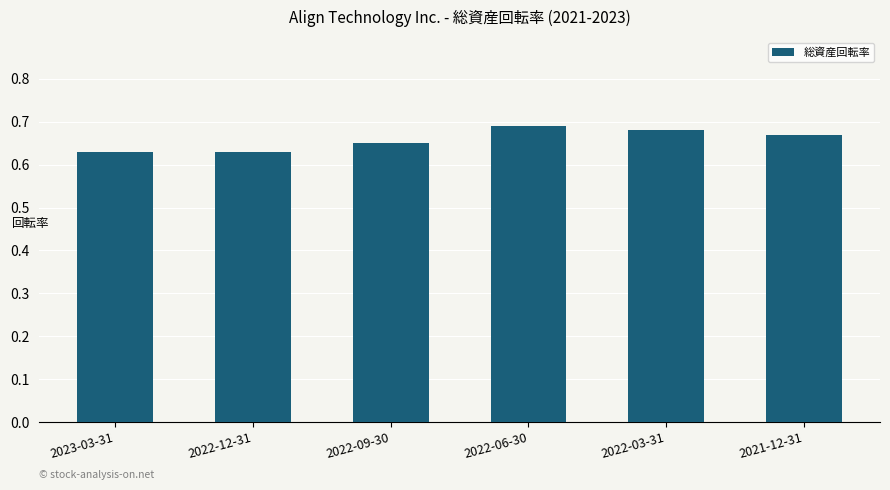

How many values are between 0 and 1?

6